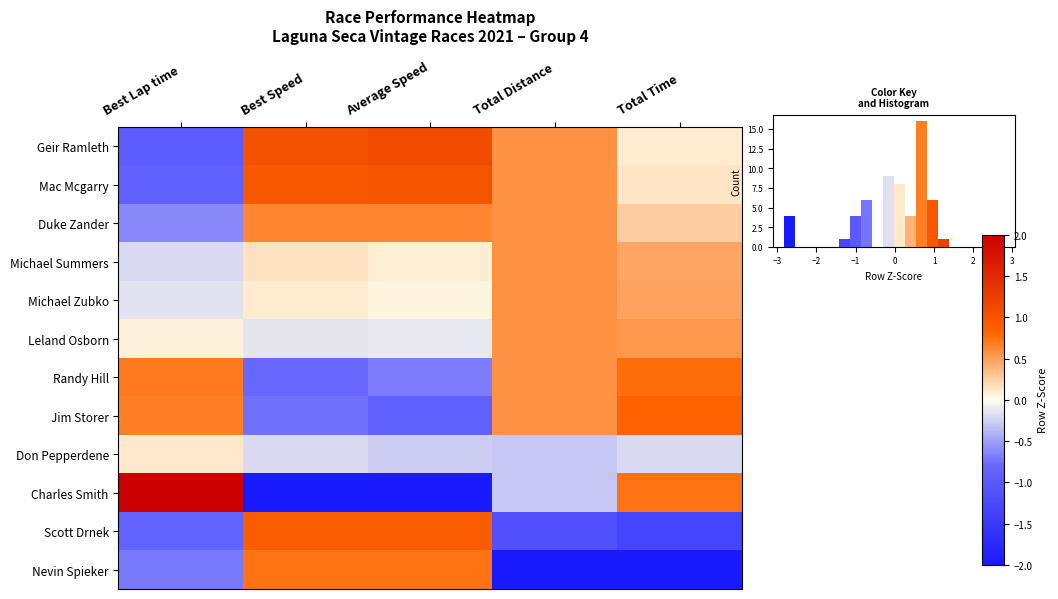

What is the minimum value shown in the chart?

-2.8